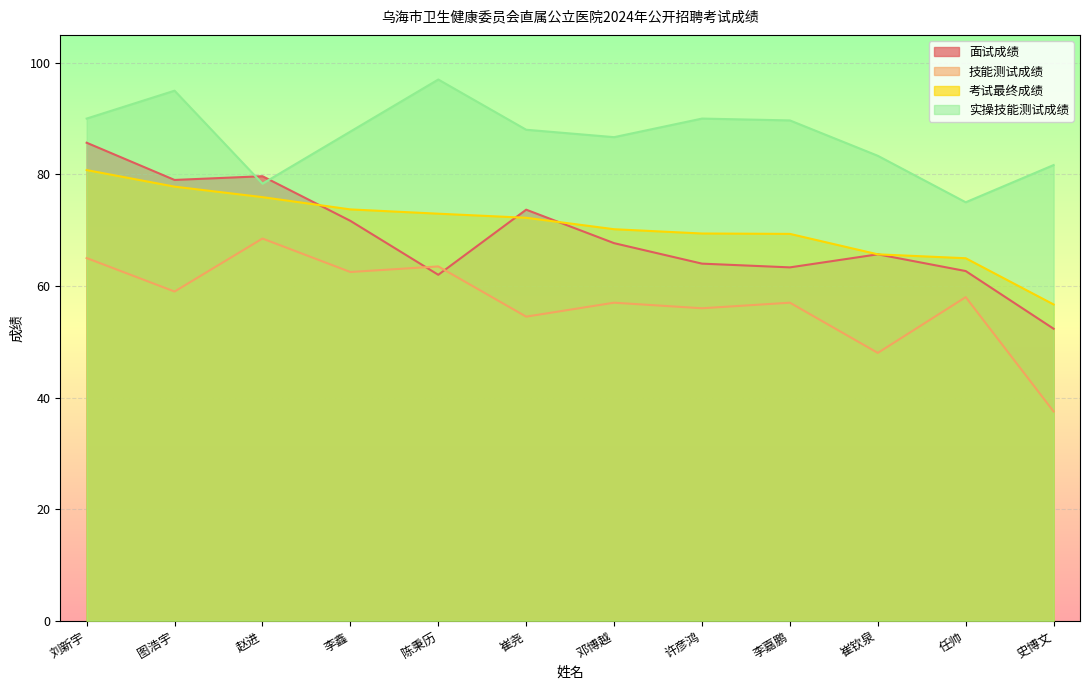

What is the greatest value displayed?

97.0